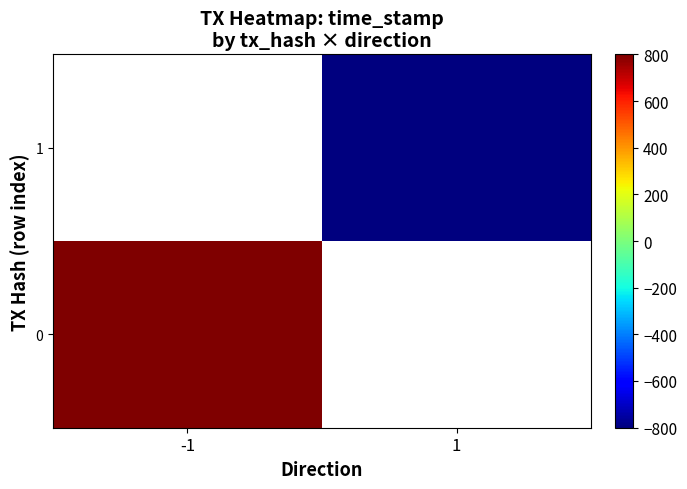

At which label is 0 closest to 800?

-1